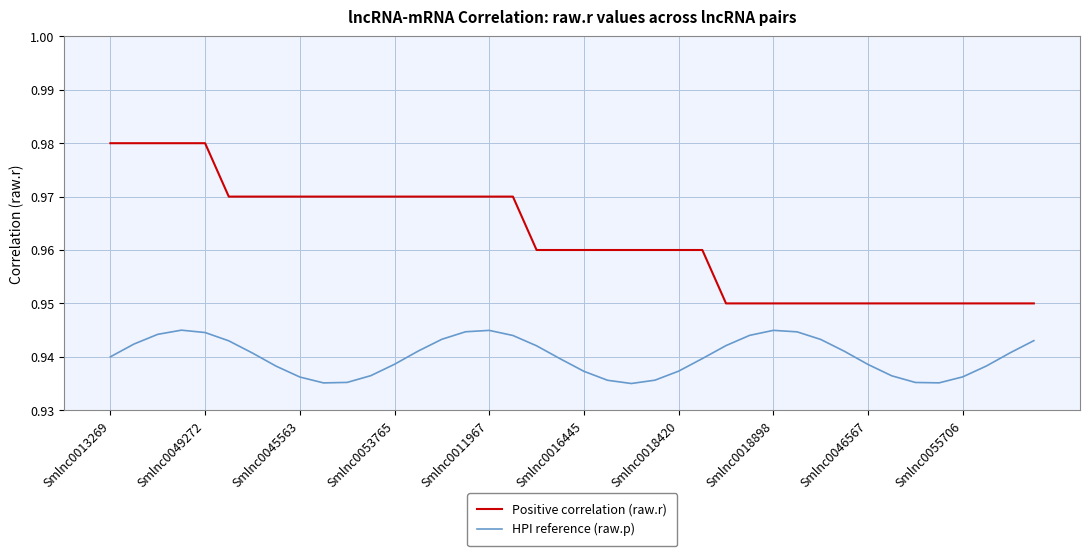

Rank the series by their average value, from lowest to highest.

HPI reference (raw.p), Positive correlation (raw.r)